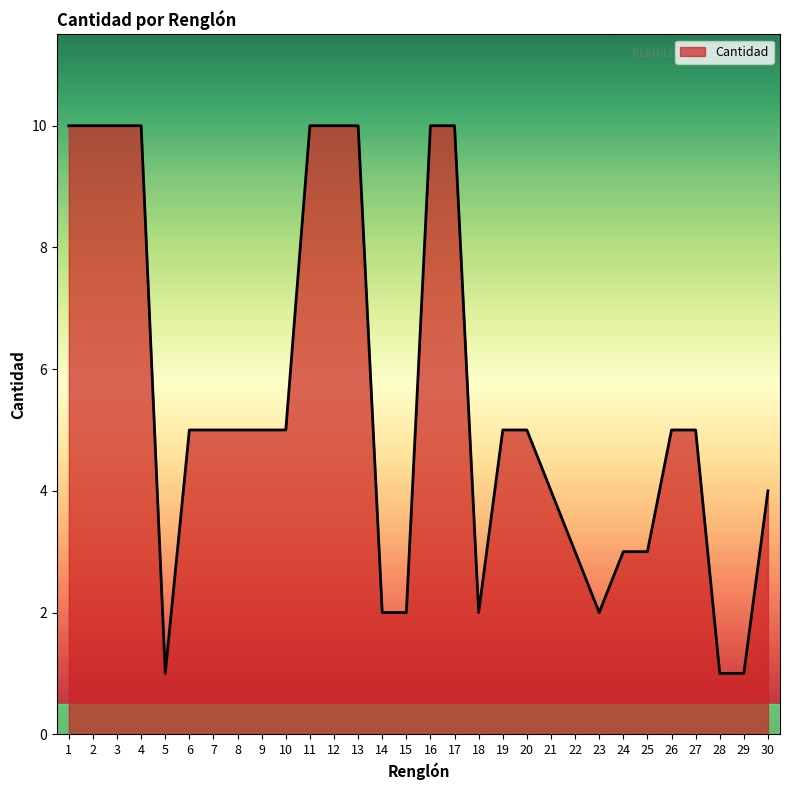

Reading right to left, what are all the values shown in this chart?

4	1	1	5	5	3	3	2	3	4	5	5	2	10	10	2	2	10	10	10	5	5	5	5	5	1	10	10	10	10